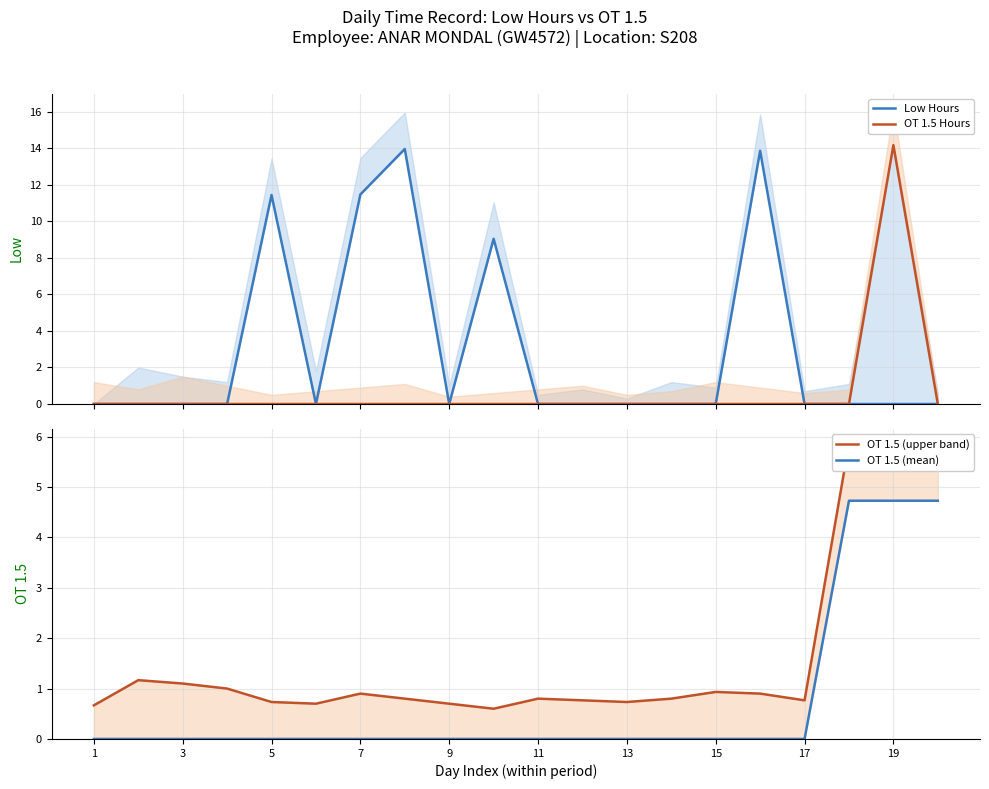

True or false: OT 1.5 (upper band) and OT 1.5 Hours cross at least once.

True